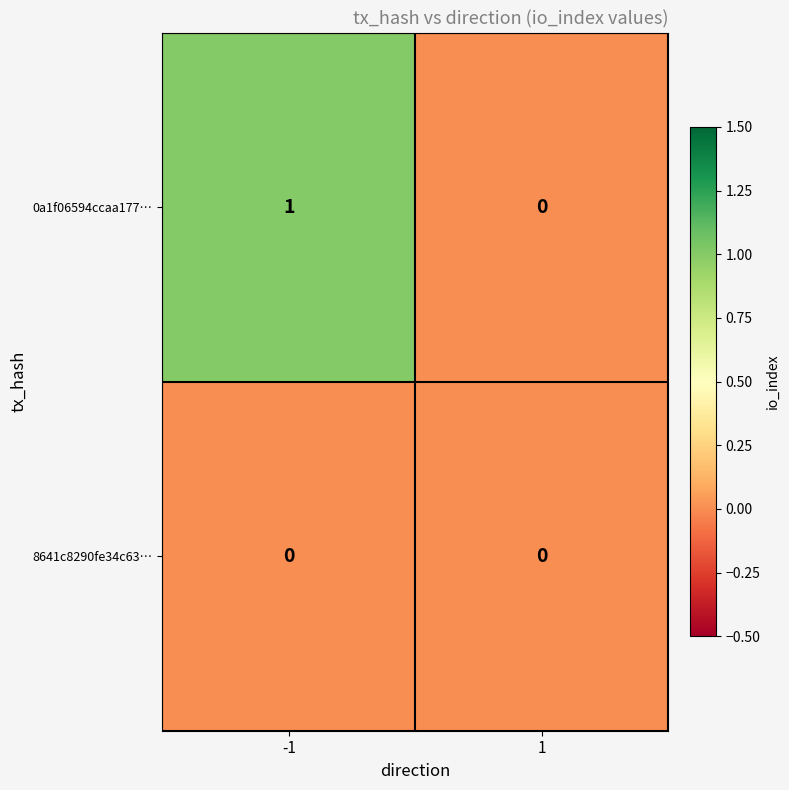

True or false: 8641c8290fe34c63… has a value of 0 at -1.

True